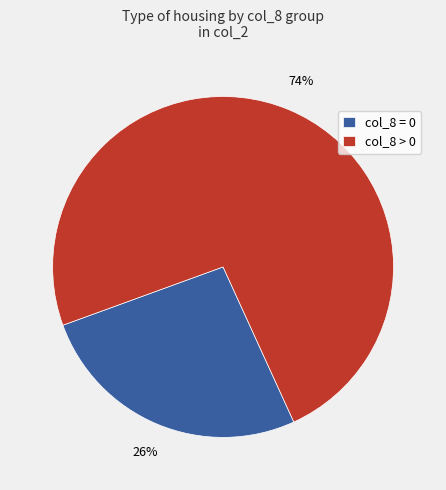

Is it true that col_8 > 0 is 82% of the pie?

False